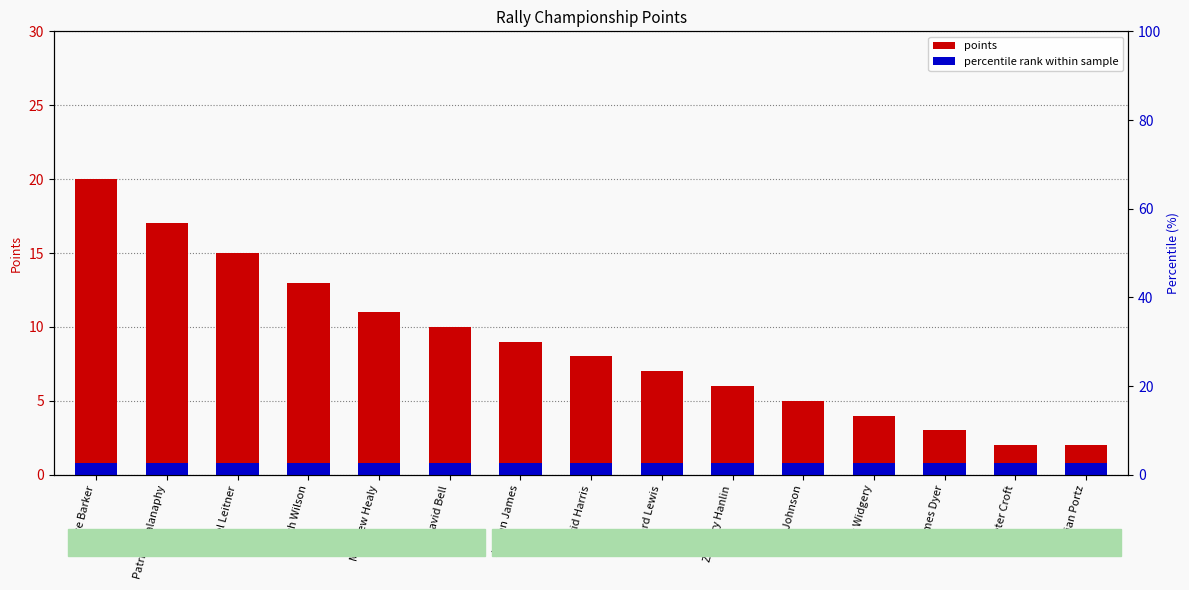

What is the sum of all values?

132